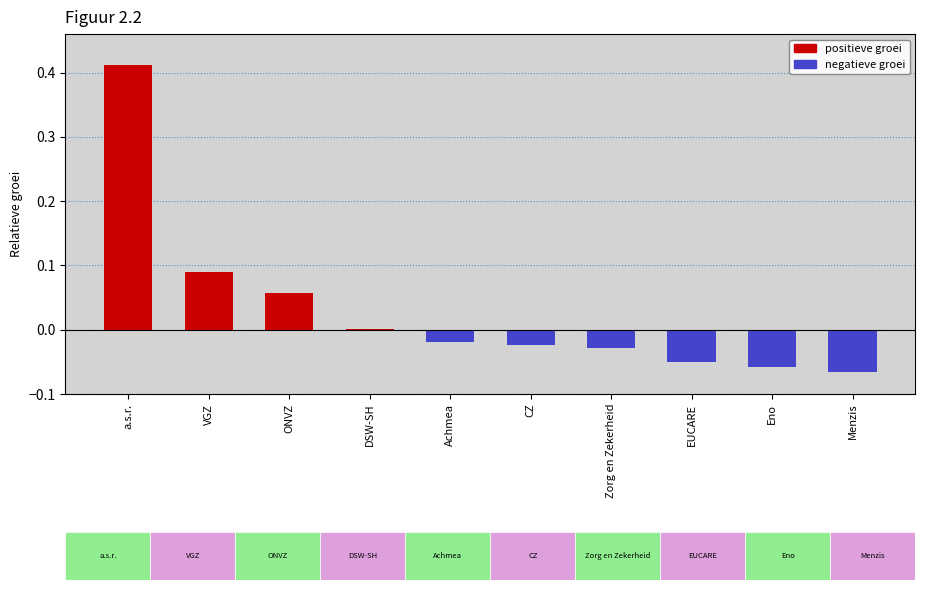

Count the number of data series in this chart.

1